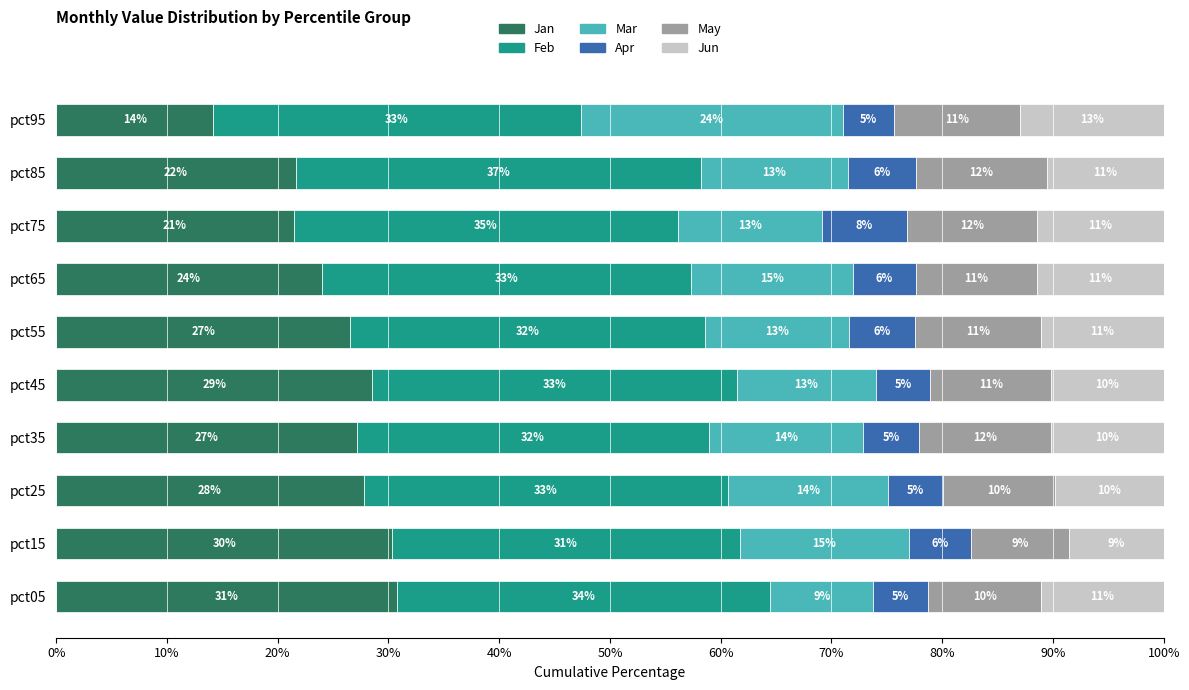

What are all the series names shown in the legend?

Jan, Feb, Mar, Apr, May, Jun